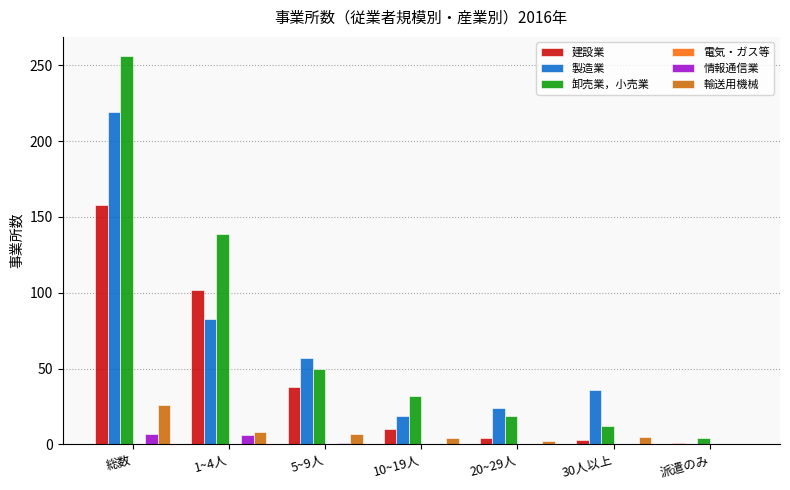

At which category is the sum across all series the highest?

総数